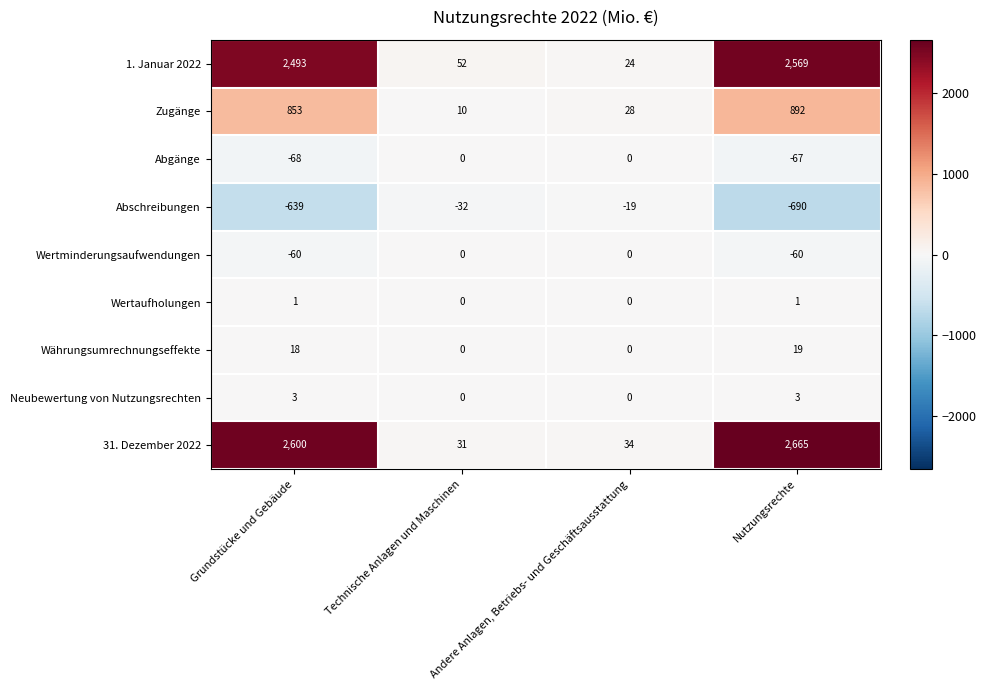

Which series changed the most between Technische Anlagen und Maschinen and Nutzungsrechte?

31. Dezember 2022